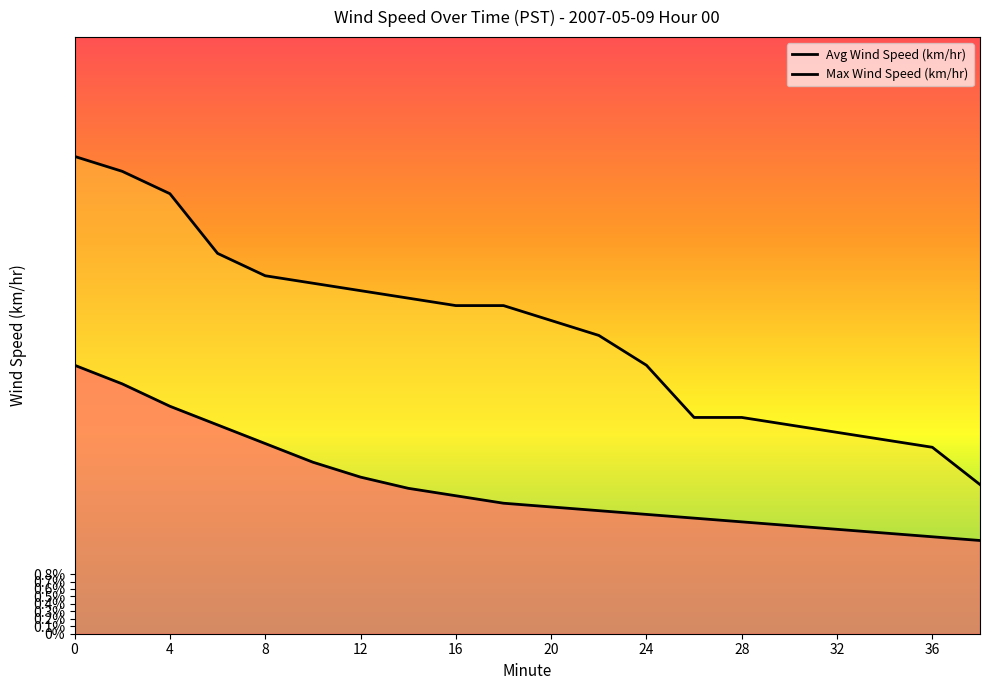

Which series has the largest total across all categories?

Max Wind Speed (km/hr)